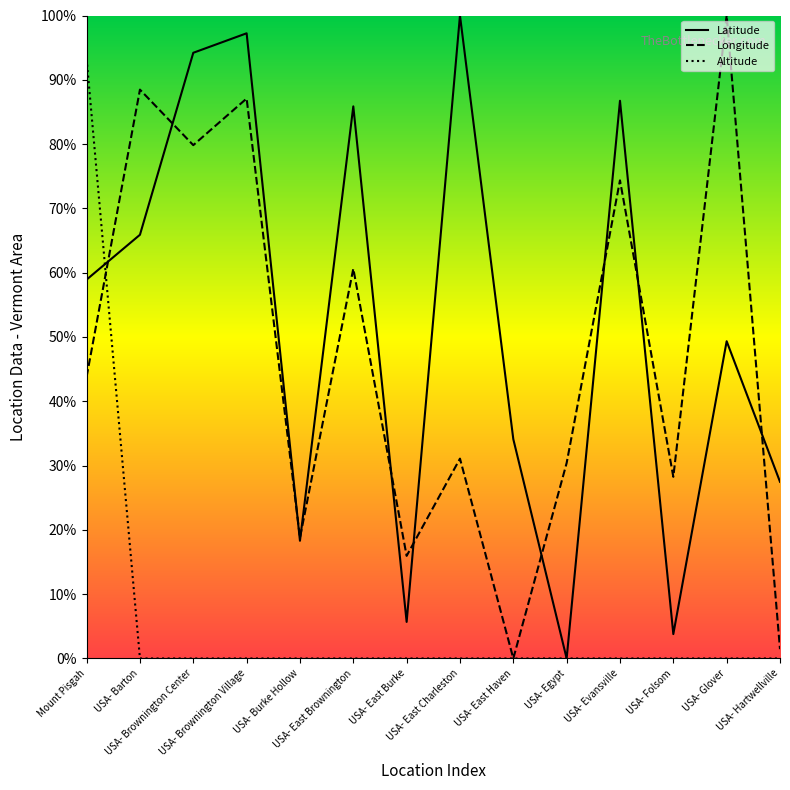

The Longitude series shows 22.2 at USA- Brownington Center. True or false?

False